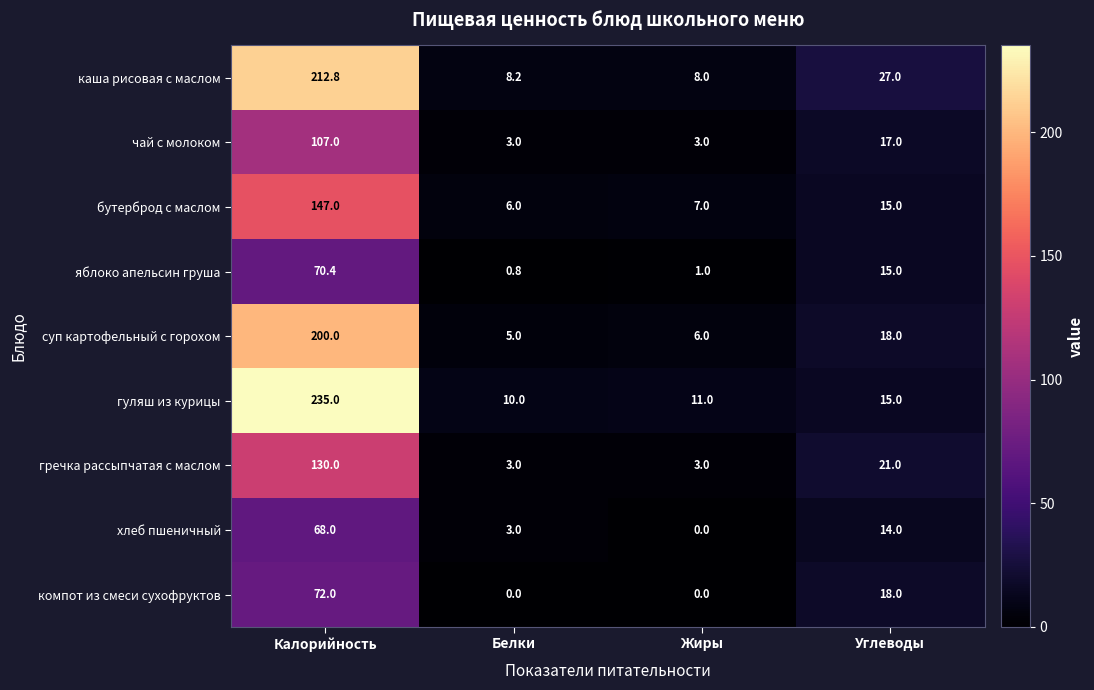

How many data points in яблоко апельсин груша are less than 15?

2